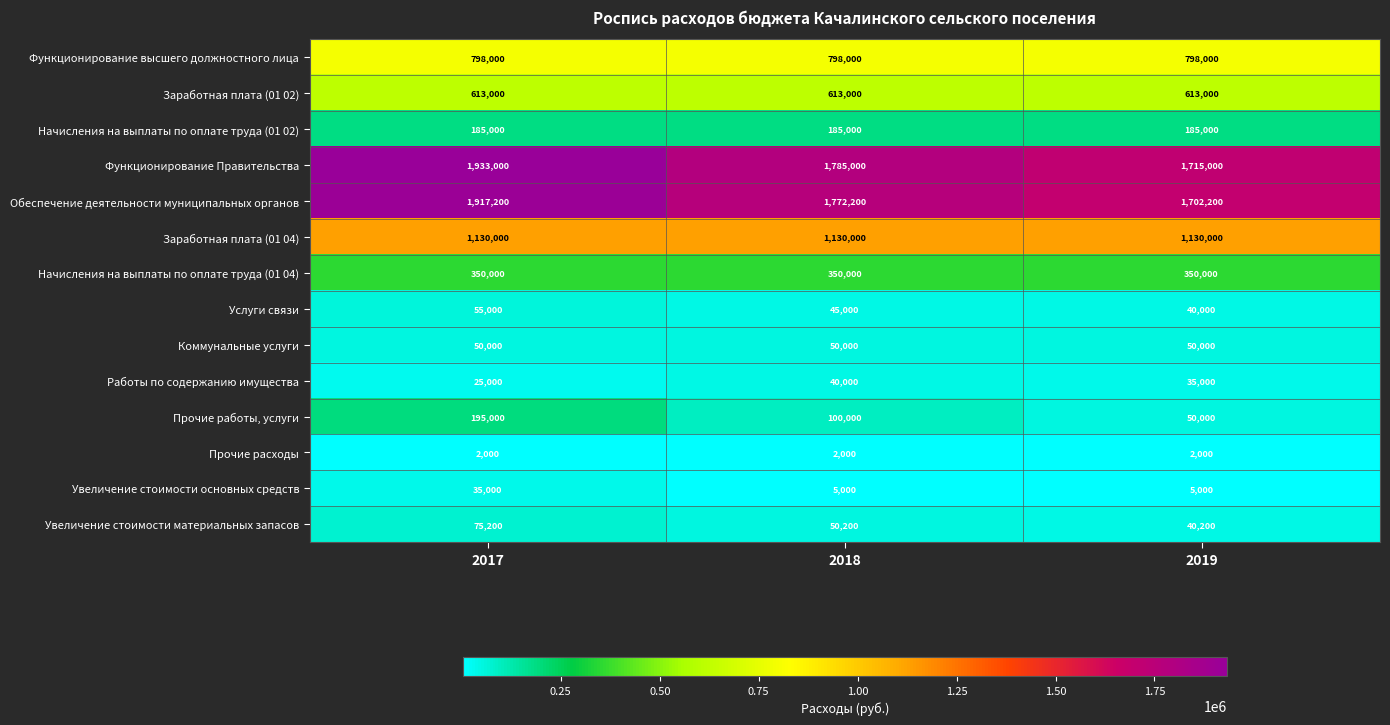

Which series has the largest range (max minus min)?

Функционирование Правительства